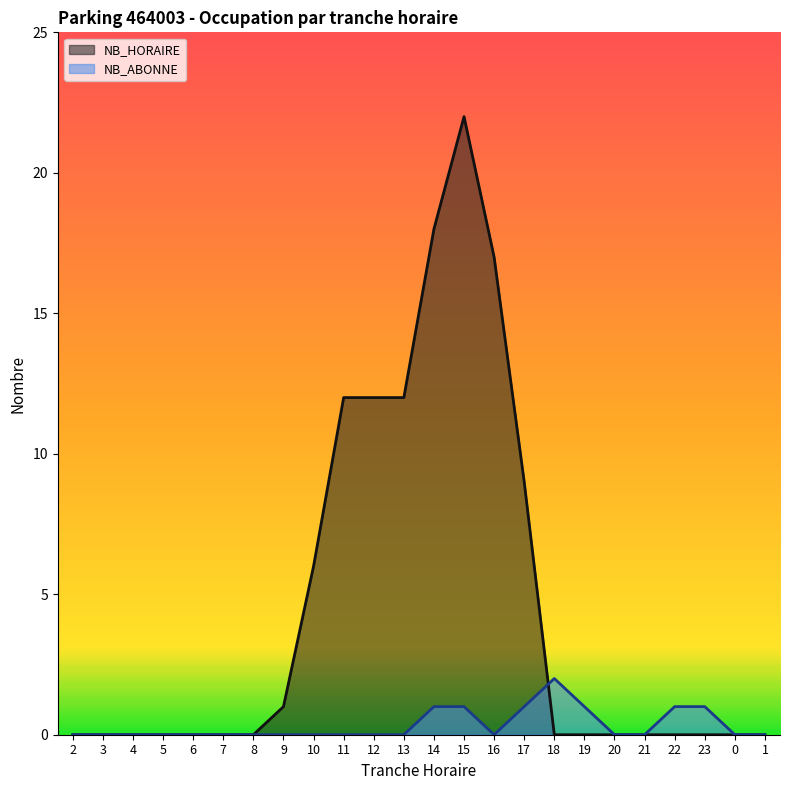

Reading left to right, what are all the values shown in this chart?

NB_HORAIRE: 0	0	0	0	0	0	0	1	6	12	12	12	18	22	17	9	0	0	0	0	0	0	0	0
NB_ABONNE: 0	0	0	0	0	0	0	0	0	0	0	0	1	1	0	1	2	1	0	0	1	1	0	0